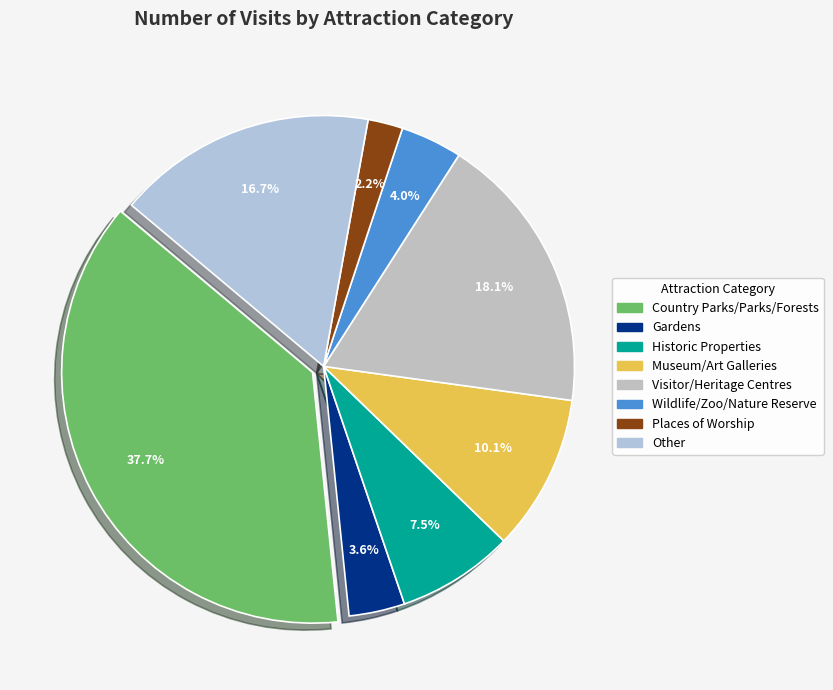

How many slices are in this pie chart?

8